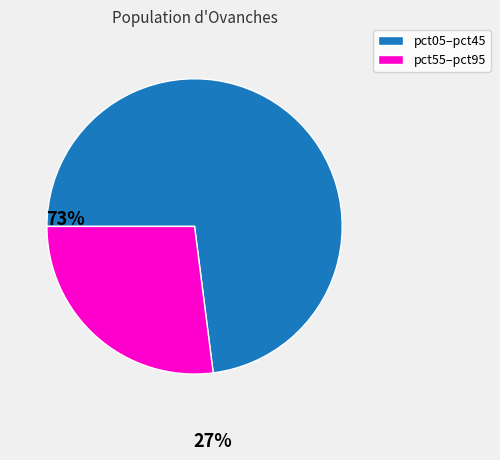

How many segments does this pie chart have?

2